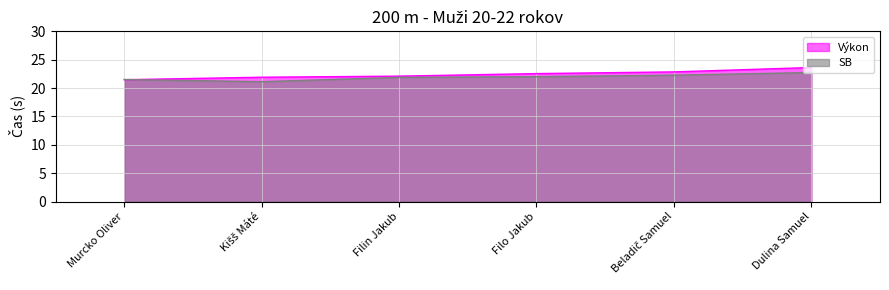

What is the label of the 5th point from the right?

Kišš Máté